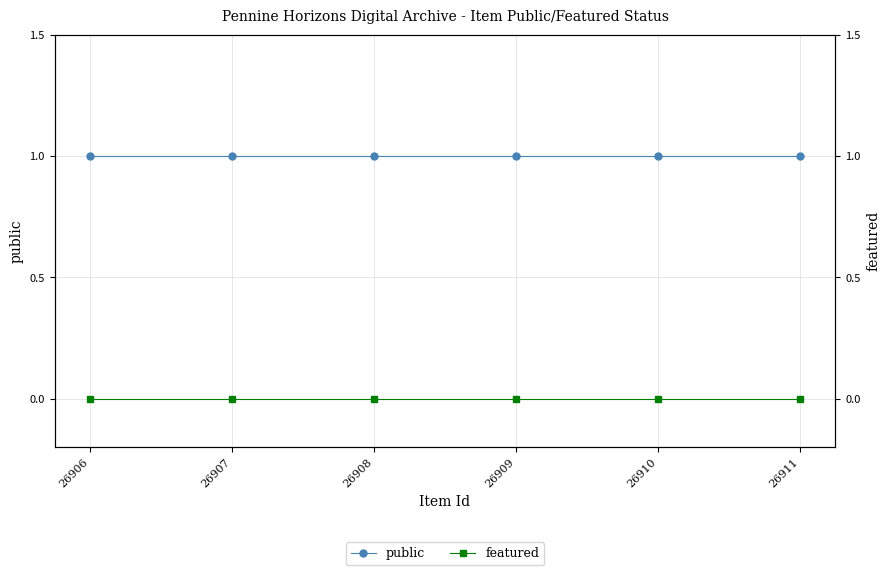

Does the chart have visible grid lines?

Yes